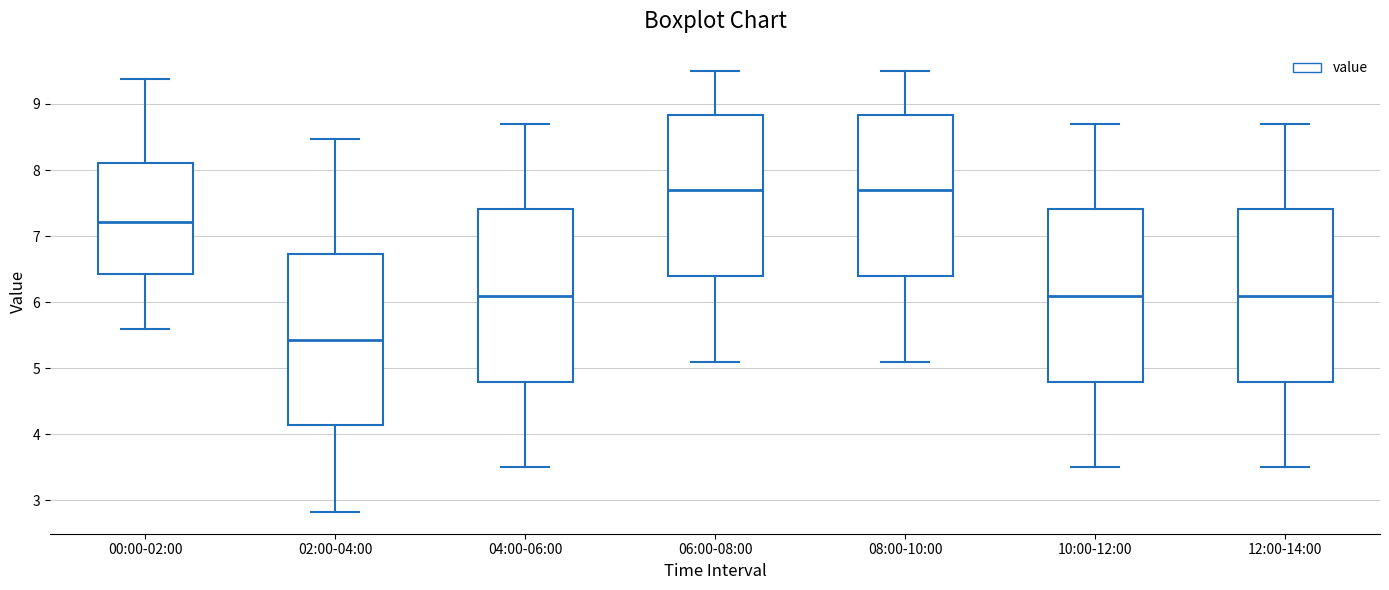

Reading left to right, transcribe this box plot: for each box, give where its median line is, the range the box spans, and where its two whiskers end, as read against the y-axis. The values are not printed on the chart, so give them approximately, as read against the axis.

00:00-02:00: median 7.2, box 6.4 to 8.1, whiskers 5.6 to 9.4
02:00-04:00: median 5.4, box 4.1 to 6.7, whiskers 2.8 to 8.5
04:00-06:00: median 6.1, box 4.8 to 7.4, whiskers 3.5 to 8.7
06:00-08:00: median 7.7, box 6.4 to 8.8, whiskers 5.1 to 9.5
08:00-10:00: median 7.7, box 6.4 to 8.8, whiskers 5.1 to 9.5
10:00-12:00: median 6.1, box 4.8 to 7.4, whiskers 3.5 to 8.7
12:00-14:00: median 6.1, box 4.8 to 7.4, whiskers 3.5 to 8.7